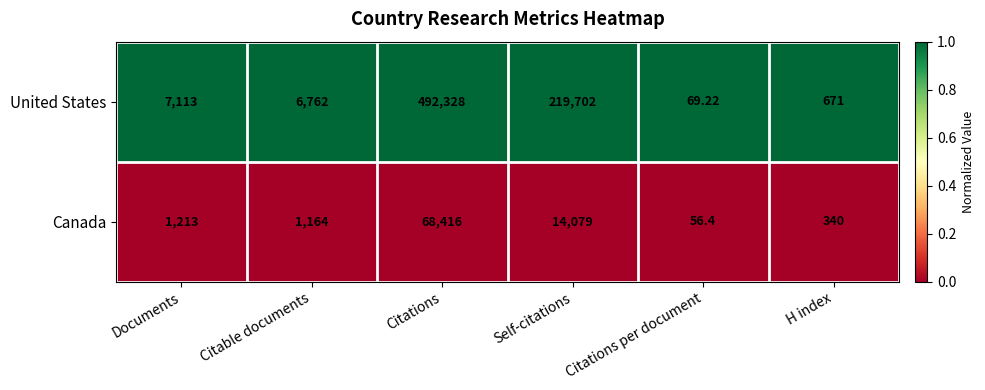

Which series has the widest spread of values?

United States